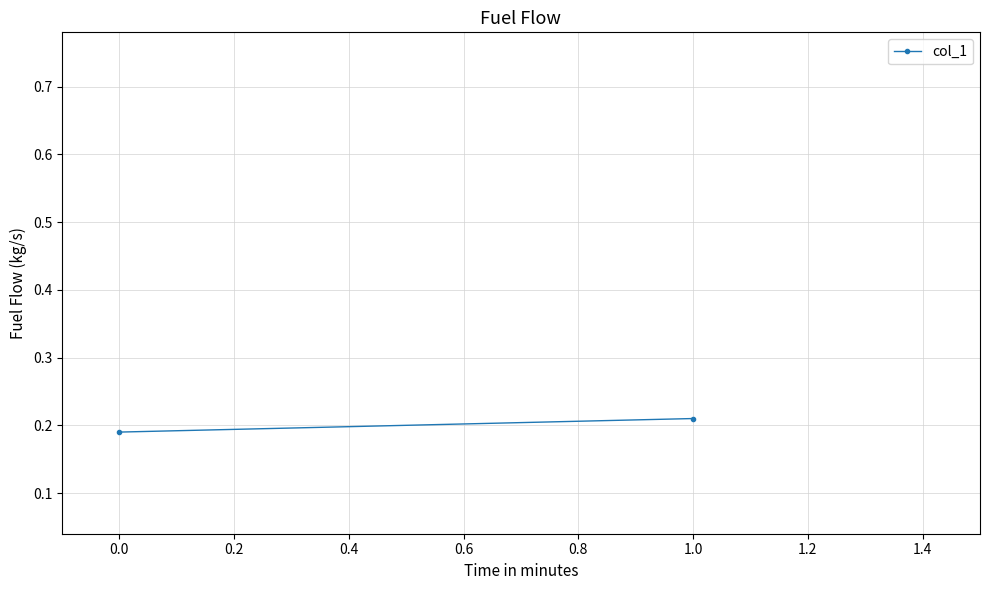

Count the number of categories in the chart.

2